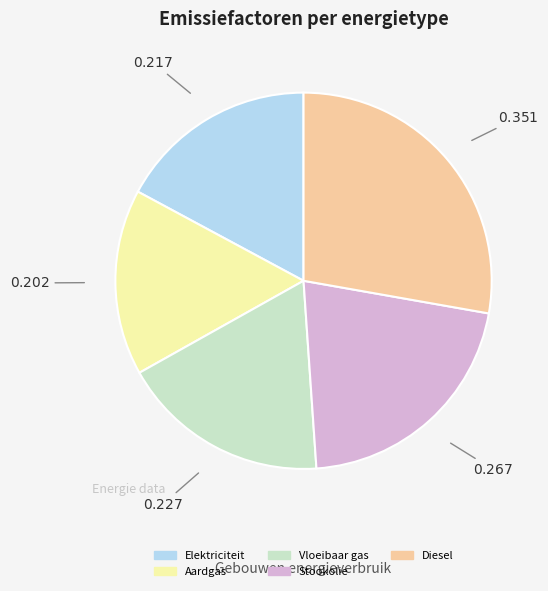

Does Elektriciteit represent more than half of the total?

No